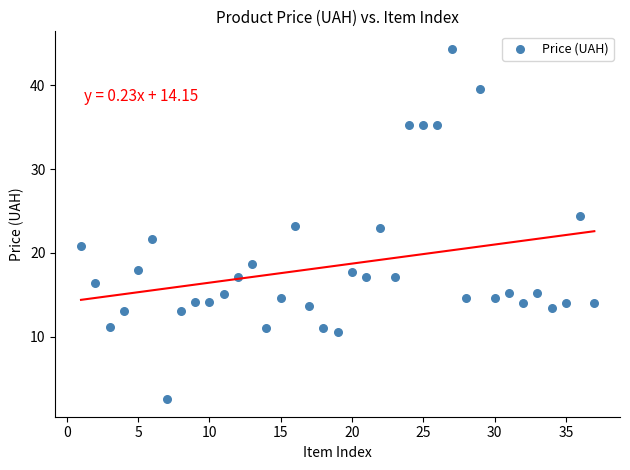

What is the range of Y values (max minus min)?

41.8